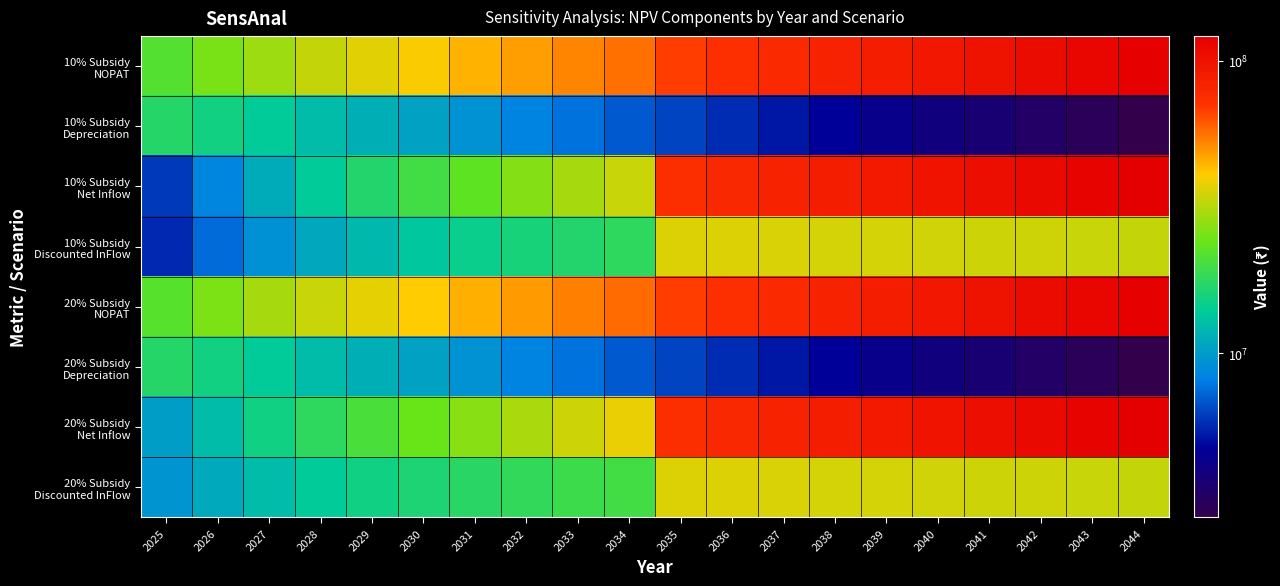

Rank the series by their maximum value, from lowest to highest.

10% Subsidy Depreciation, 20% Subsidy Depreciation, 10% Subsidy Discounted InFlow, 20% Subsidy Discounted InFlow, 10% Subsidy NOPAT, 20% Subsidy NOPAT, 10% Subsidy Net Inflow, 20% Subsidy Net Inflow